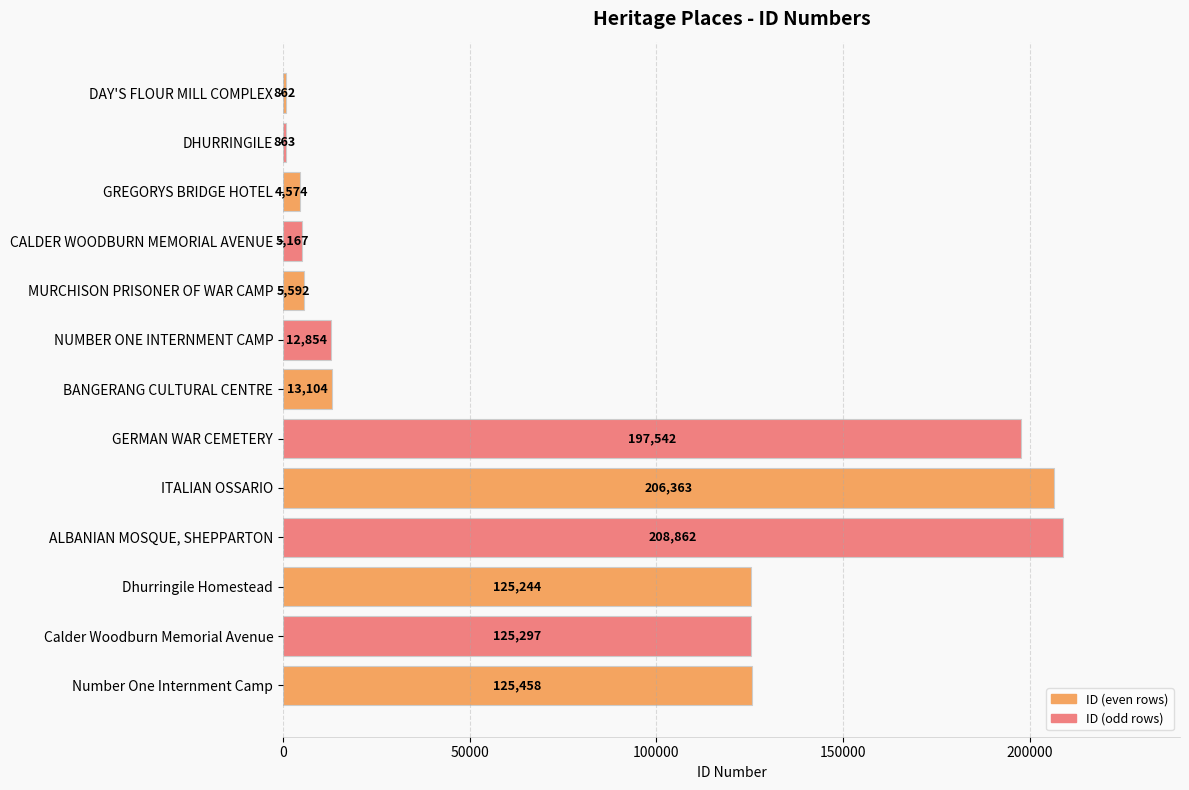

What is the label of the 13th bar from the top?

Number One Internment Camp